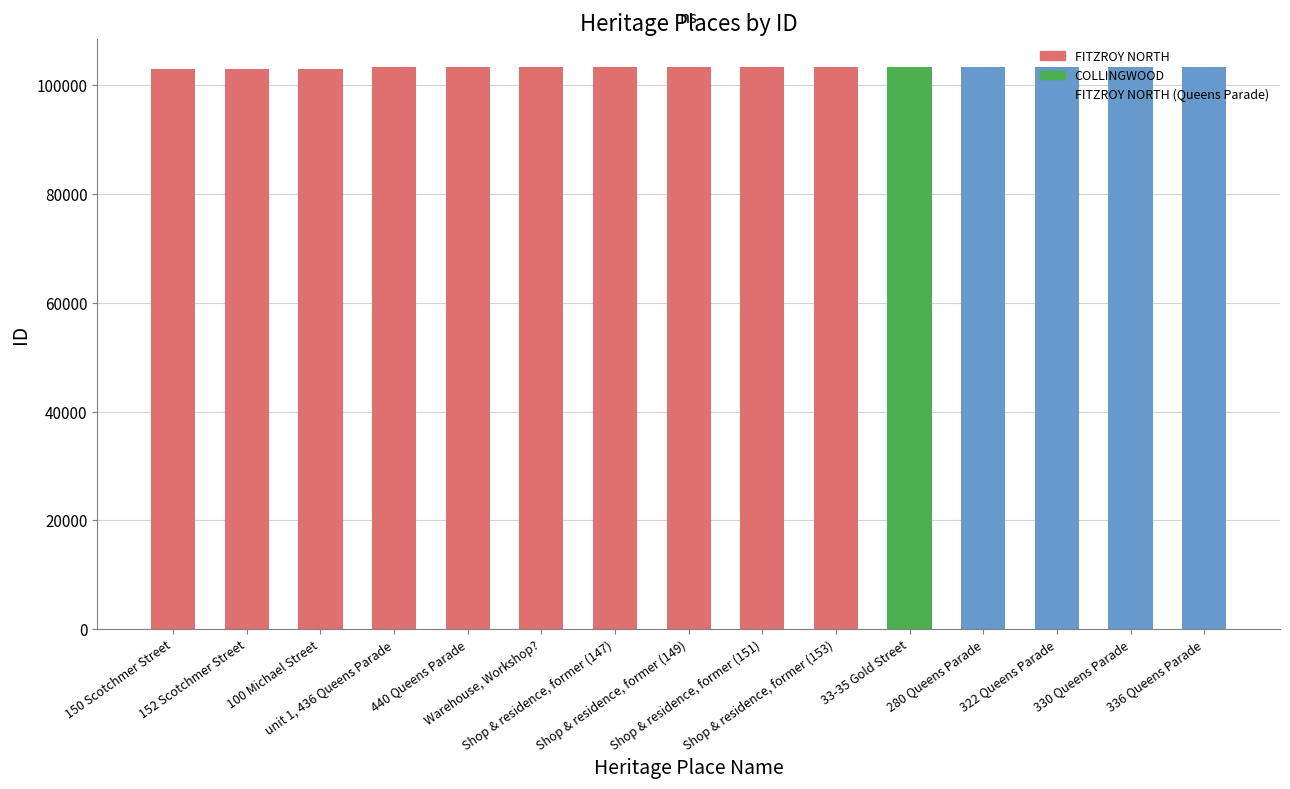

What is the minimum value shown in the chart?

102997